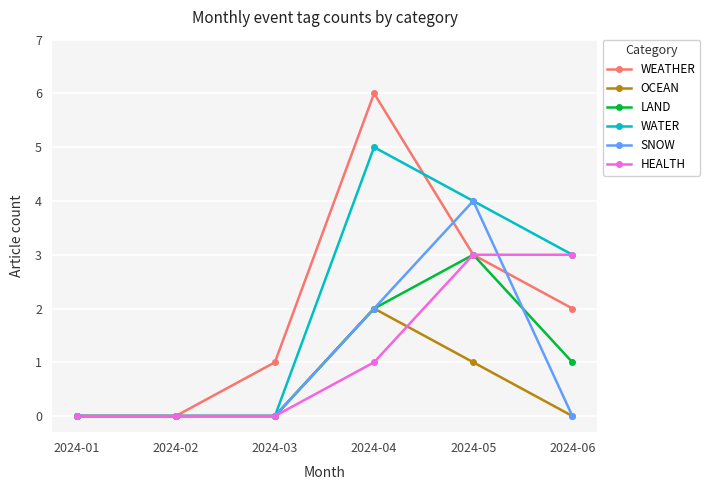

In SNOW, how many points are higher than both neighbors (excluding endpoints)?

1